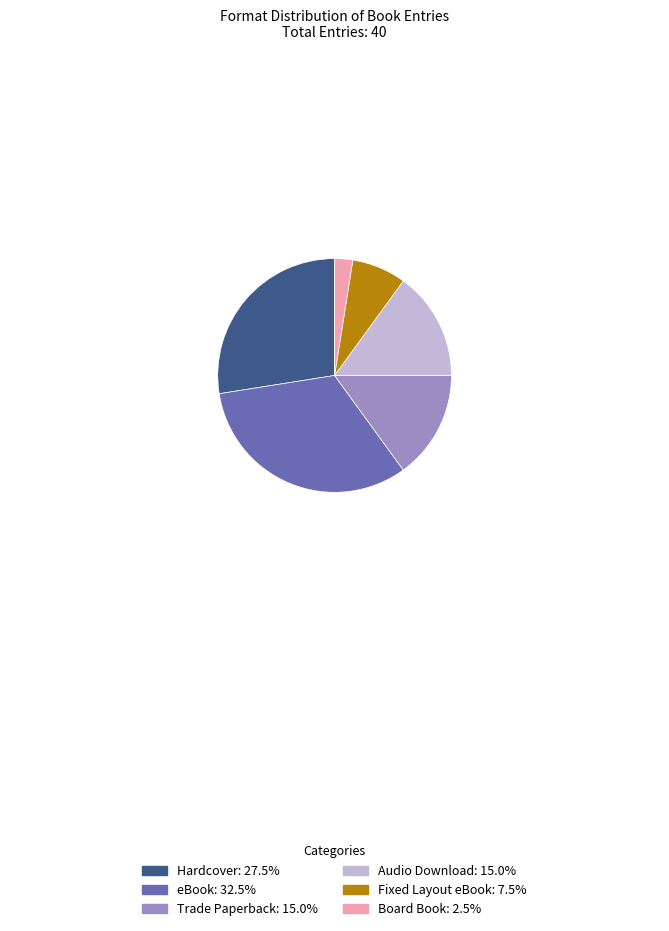

Which category has the biggest portion of the pie?

eBook